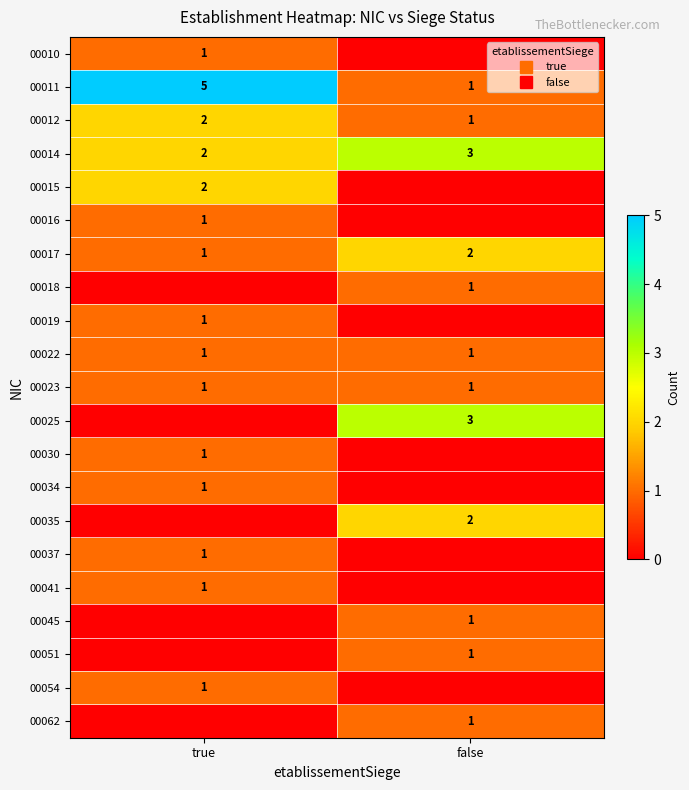

What is the maximum value for 00014?

3